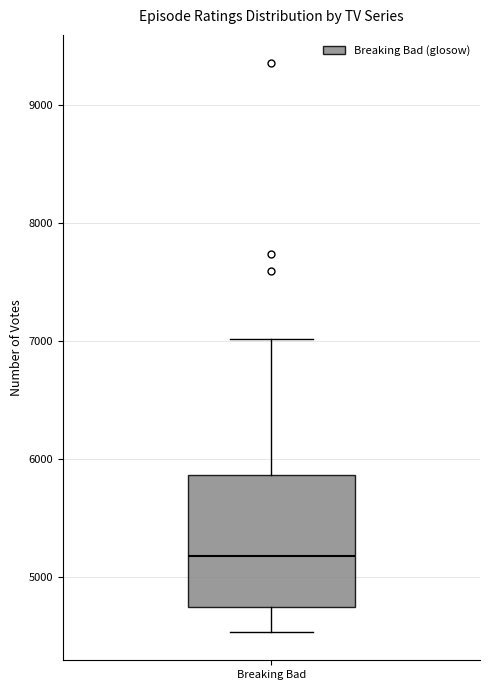

Read this box plot against the y-axis: the position of the median line, the range covered by the box, and the ends of both whiskers. The values are not printed on the chart, so give them approximately, as read against the axis.

median 5200, box 4800 to 5900, whiskers 4500 to 7000